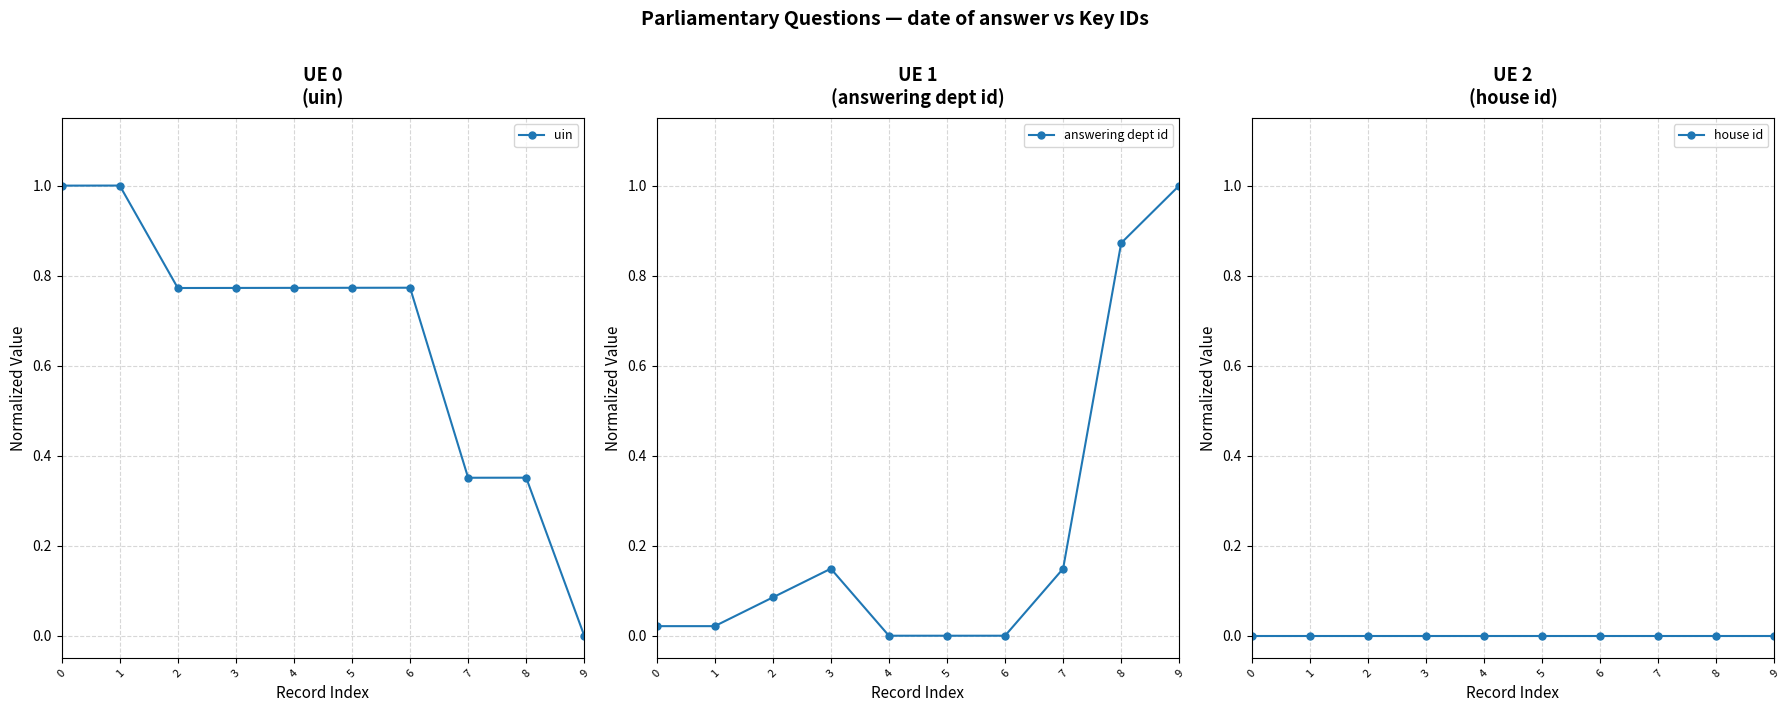

Is this an area chart (filled region under the line)?

No